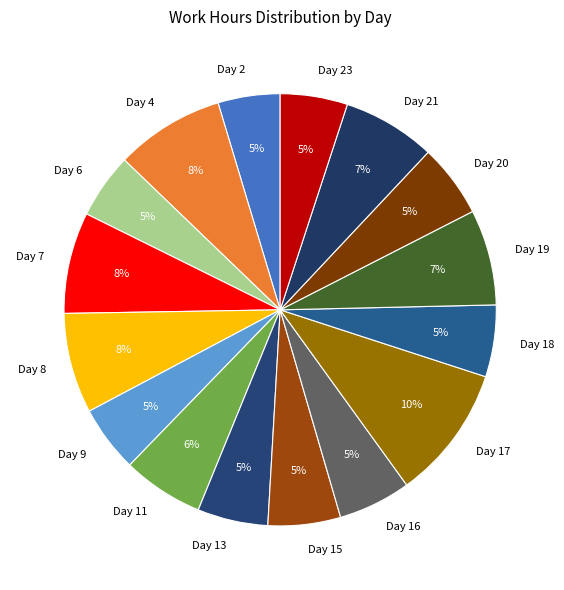

How many segments does this pie chart have?

16